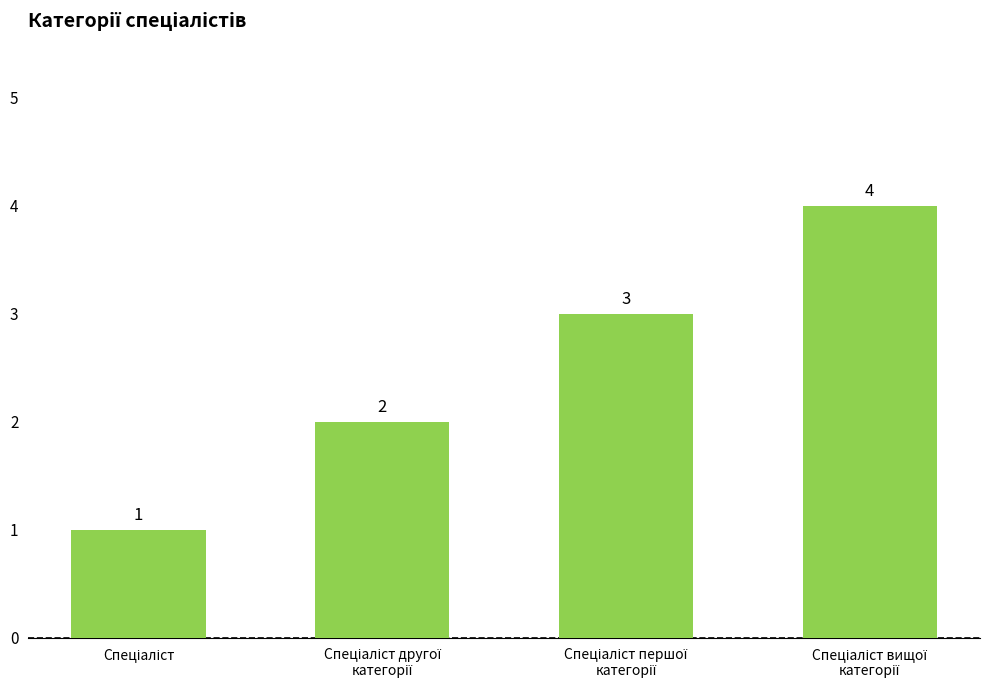

What is the greatest value displayed?

4